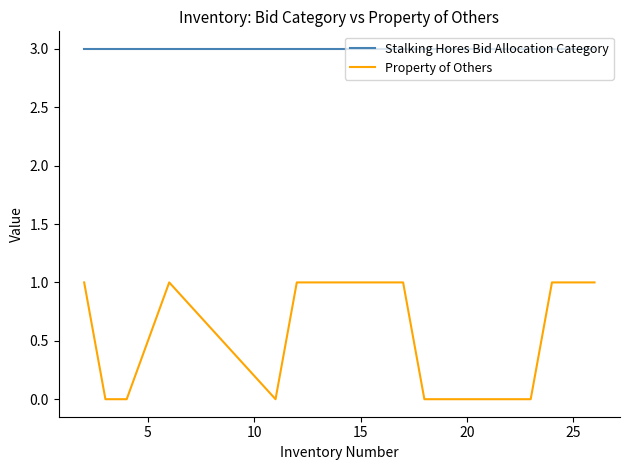

List the series in order of their overall mean, highest first.

Stalking Hores Bid Allocation Category, Property of Others